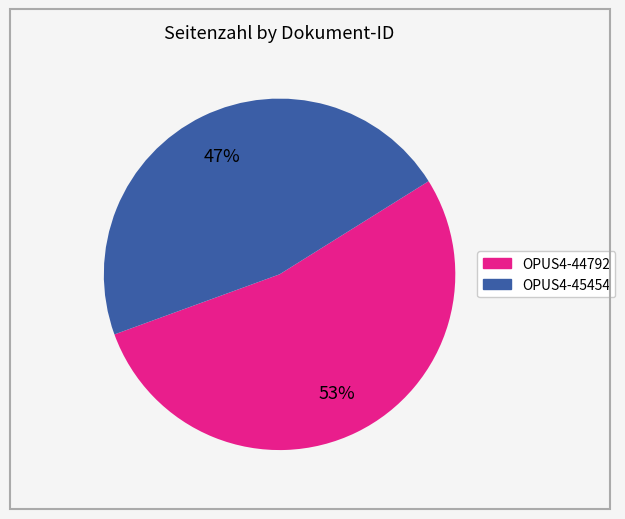

How many segments does this pie chart have?

2